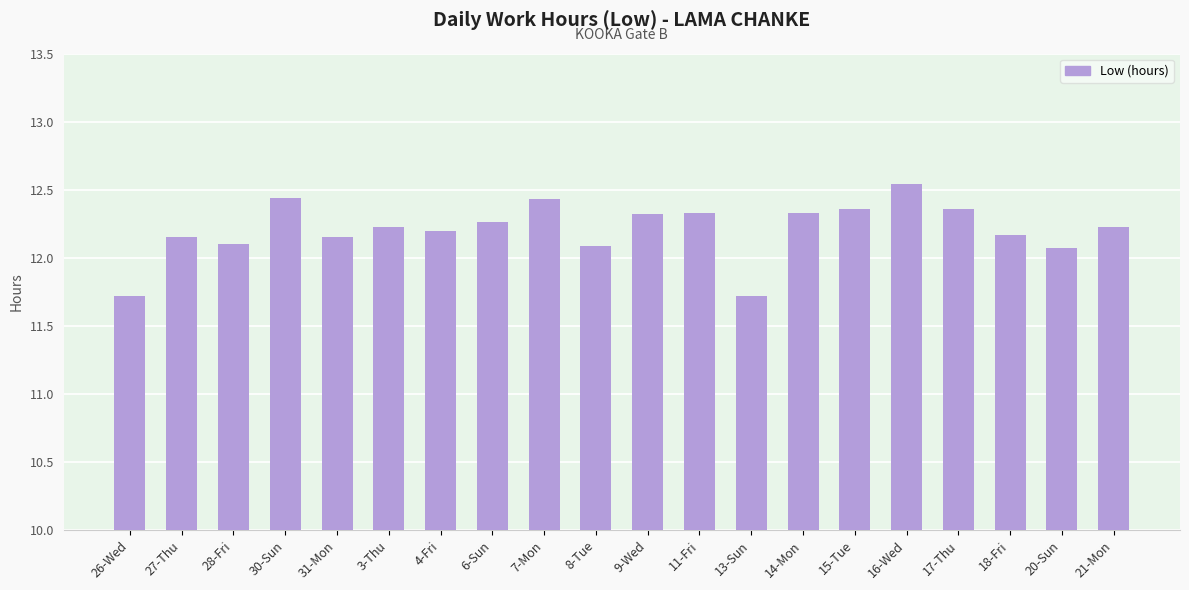

What is the change in value from 17-Thu to 18-Fri?

-0.2